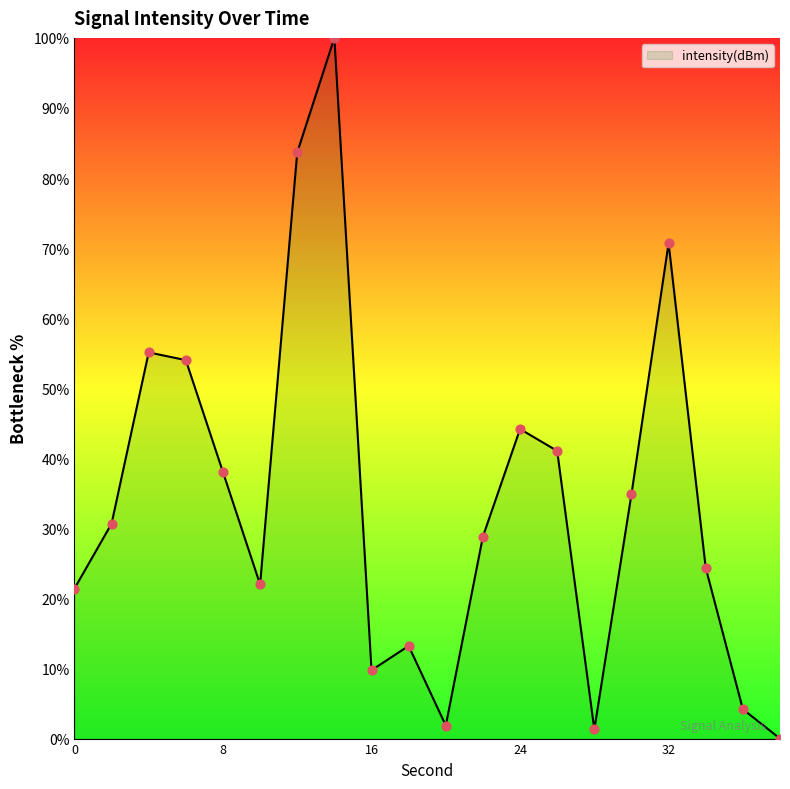

What is the greatest value displayed?

100.0